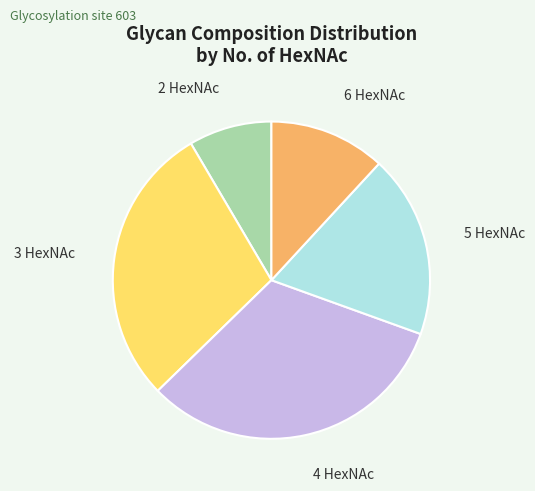

Does any single category account for the majority?

No